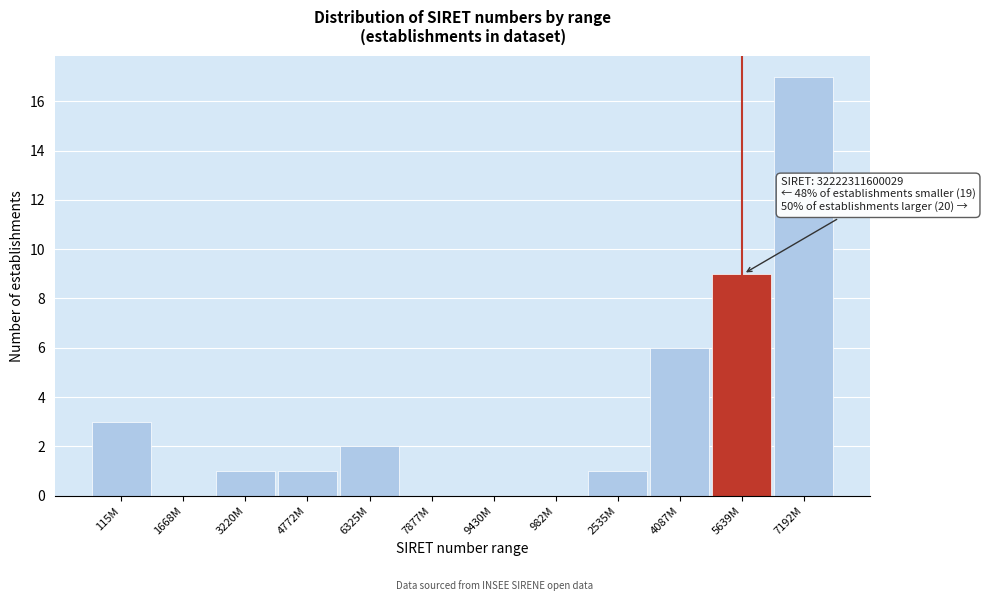

Reading left to right, list all the values displayed in this chart.

115M=3	1668M=0	3220M=1	4772M=1	6325M=2	7877M=0	9430M=0	982M=0	2535M=1	4087M=6	5639M=9	7192M=17